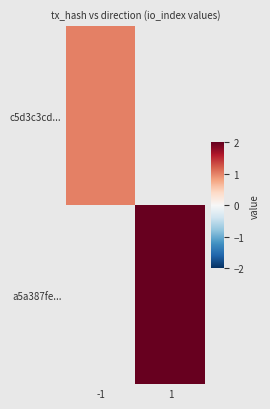

Which category has the lowest value in the a5a387fe... series?

-1